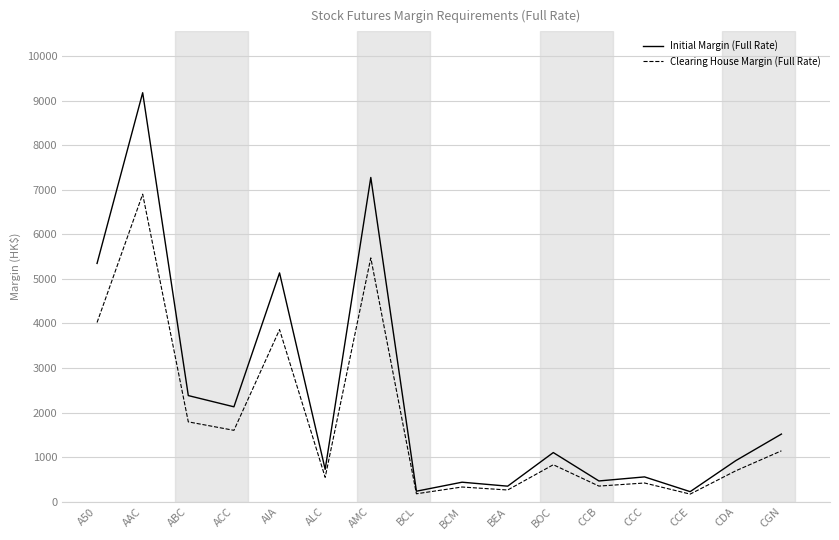

What is the sum of the Initial Margin (Full Rate) values at CGN and AAC?

10693